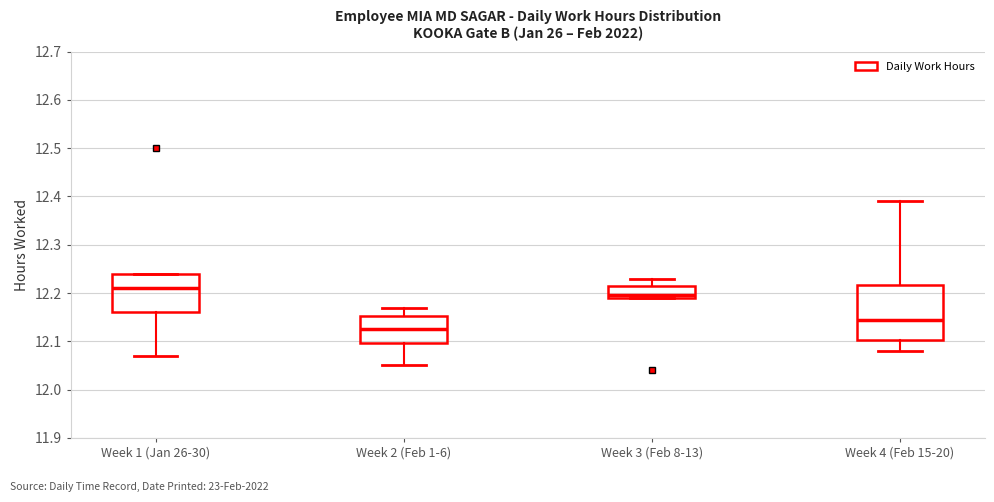

Reading left to right, read every box against the y-axis: the position of its median line, the range the box covers, and the ends of its whiskers. The values are not printed on the chart, so give them approximately, as read against the axis.

Week 1 (Jan 26-30): median 12.21, box 12.16 to 12.24, whiskers 12.07 to 12.24
Week 2 (Feb 1-6): median 12.13, box 12.10 to 12.15, whiskers 12.05 to 12.17
Week 3 (Feb 8-13): median 12.20, box 12.19 to 12.22, whiskers 12.19 to 12.23
Week 4 (Feb 15-20): median 12.15, box 12.10 to 12.22, whiskers 12.08 to 12.39